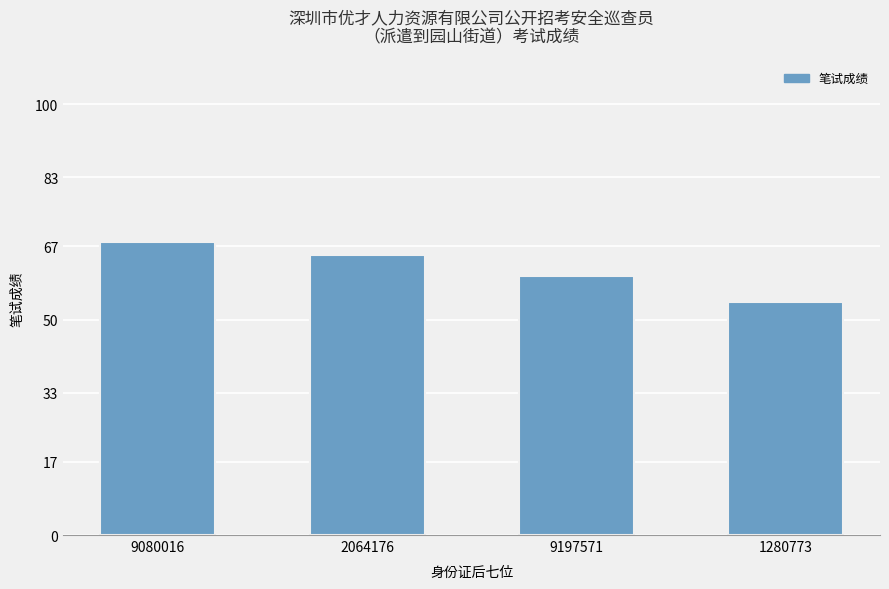

What is the value of the 4th bar from the left?

54